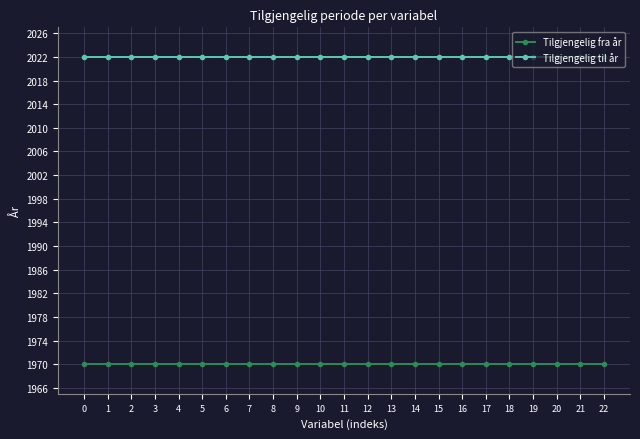

Reading right to left, what are all the values shown in this chart?

Tilgjengelig fra år: 1970	1970	1970	1970	1970	1970	1970	1970	1970	1970	1970	1970	1970	1970	1970	1970	1970	1970	1970	1970	1970	1970	1970
Tilgjengelig til år: 2022	2022	2022	2022	2022	2022	2022	2022	2022	2022	2022	2022	2022	2022	2022	2022	2022	2022	2022	2022	2022	2022	2022